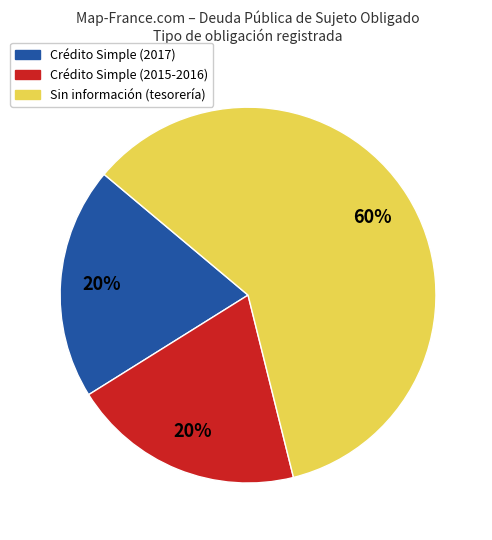

To the nearest percent, what is the average slice percentage?

33%